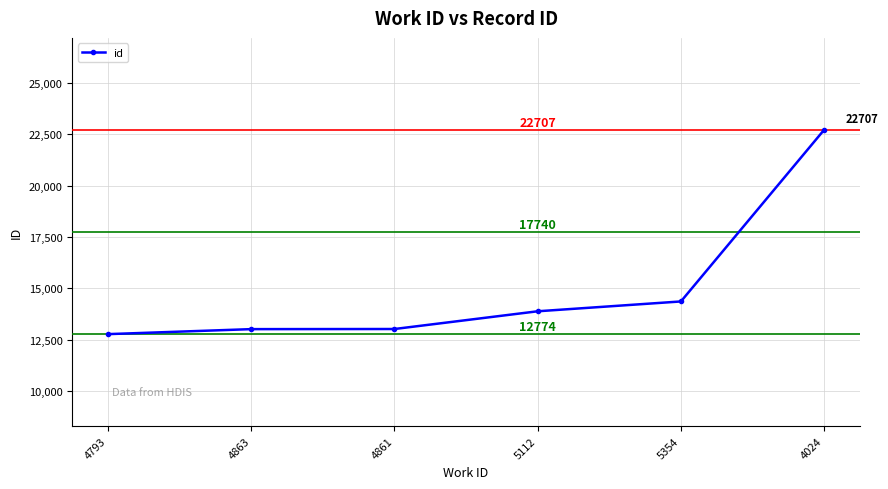

What is the change in value from 4793 to 4863?

+243